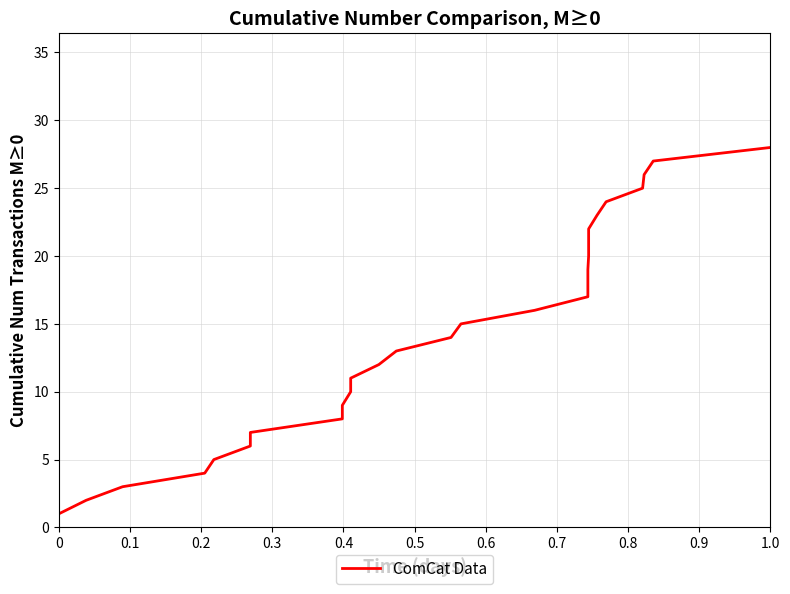

What is the greatest value displayed?

28